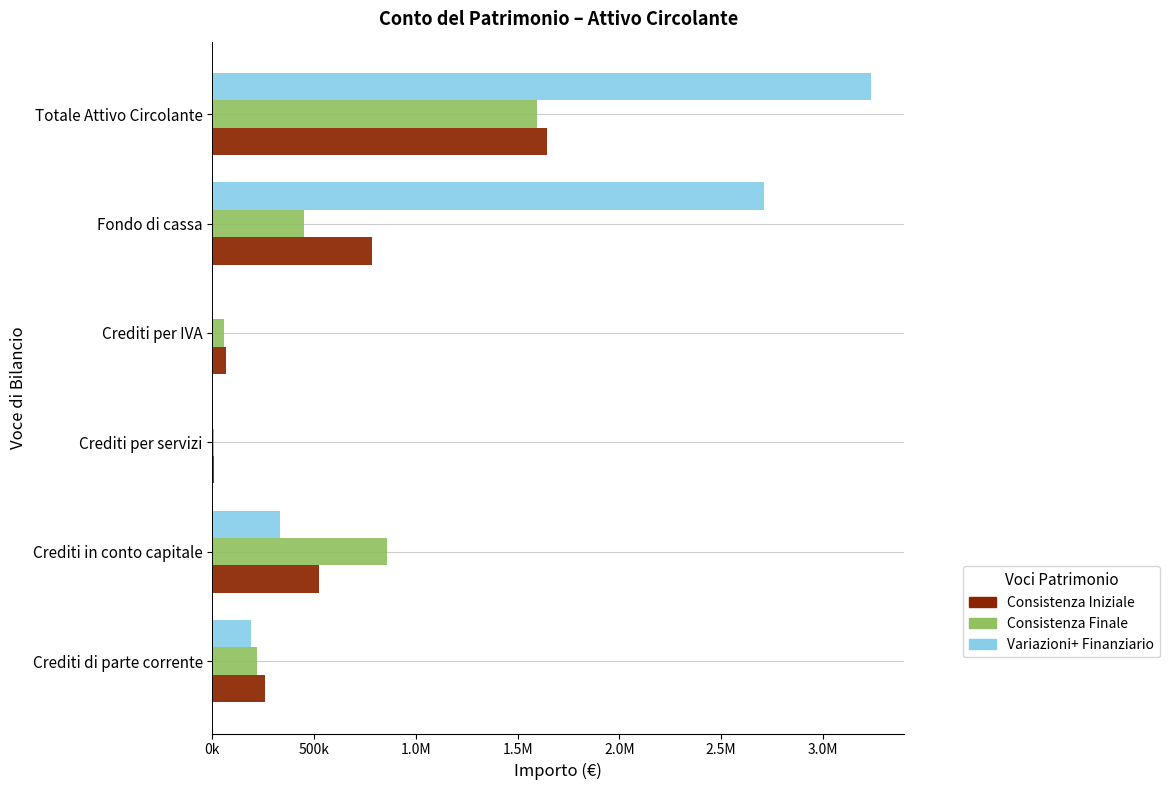

What are all the series names shown in the legend?

Consistenza Iniziale, Consistenza Finale, Variazioni+ Finanziario